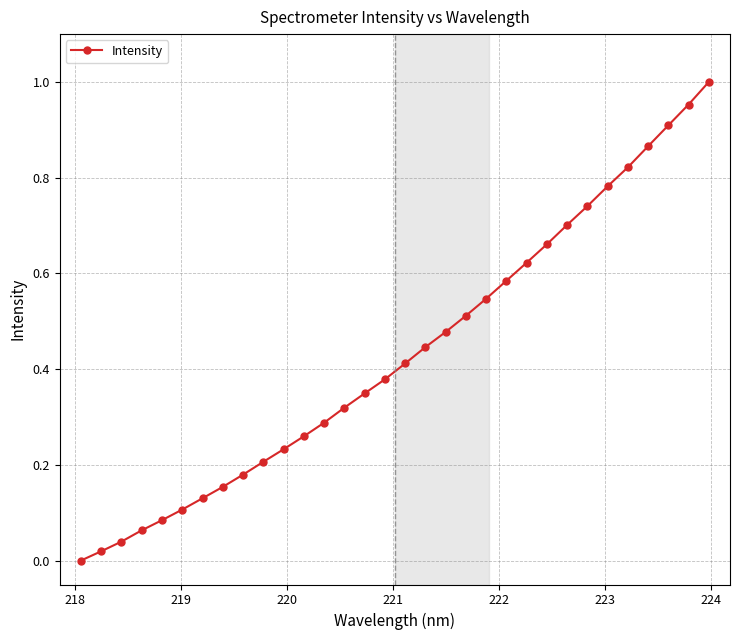

What is the sum of all values?

13.8